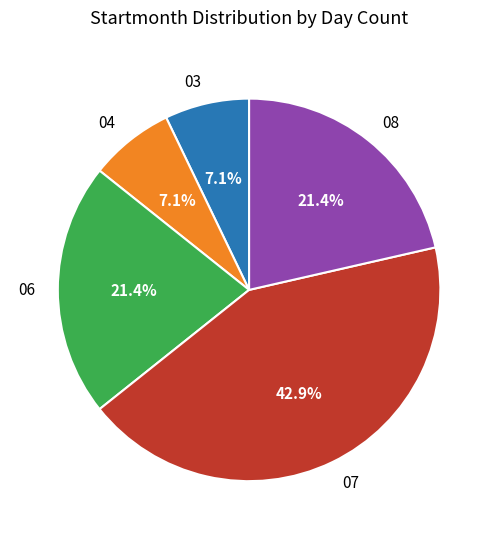

The 03 slice represents 19% of the pie. True or false?

False